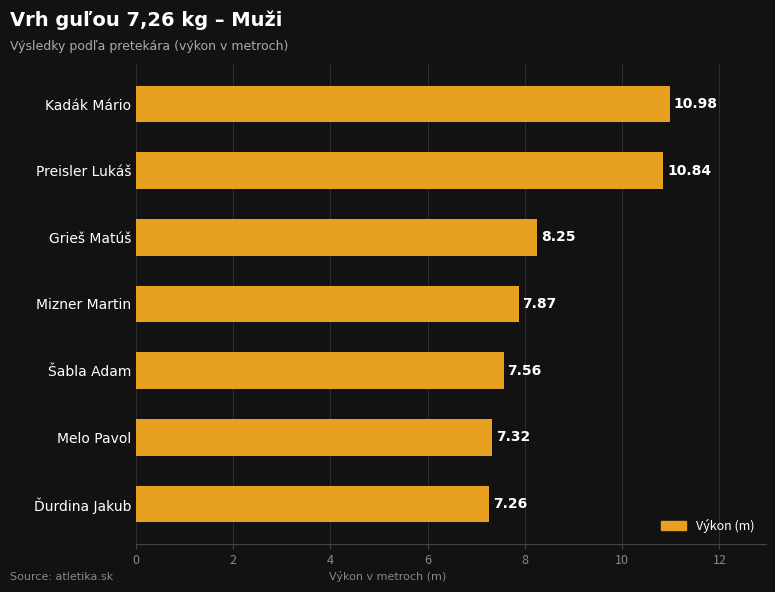

How many bars are there in total?

7